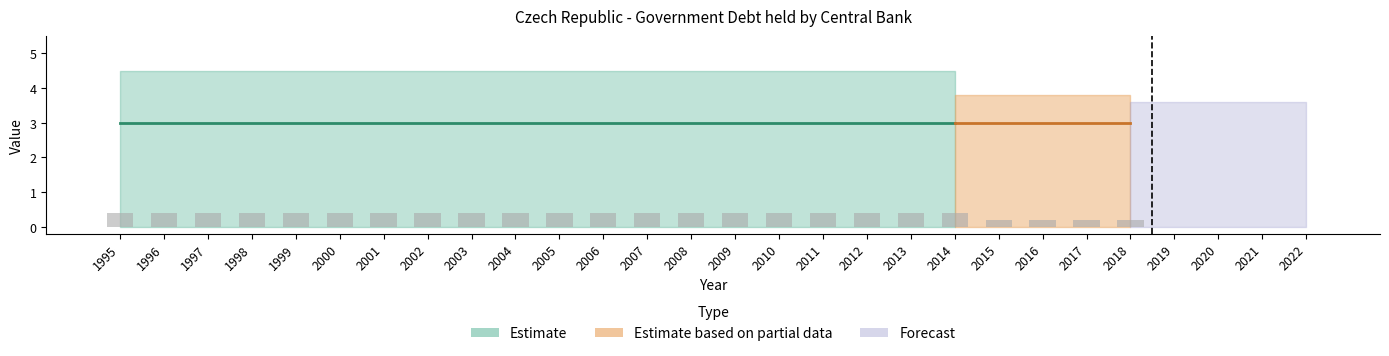

True or false: the data shows 0.4 at 1999.

True